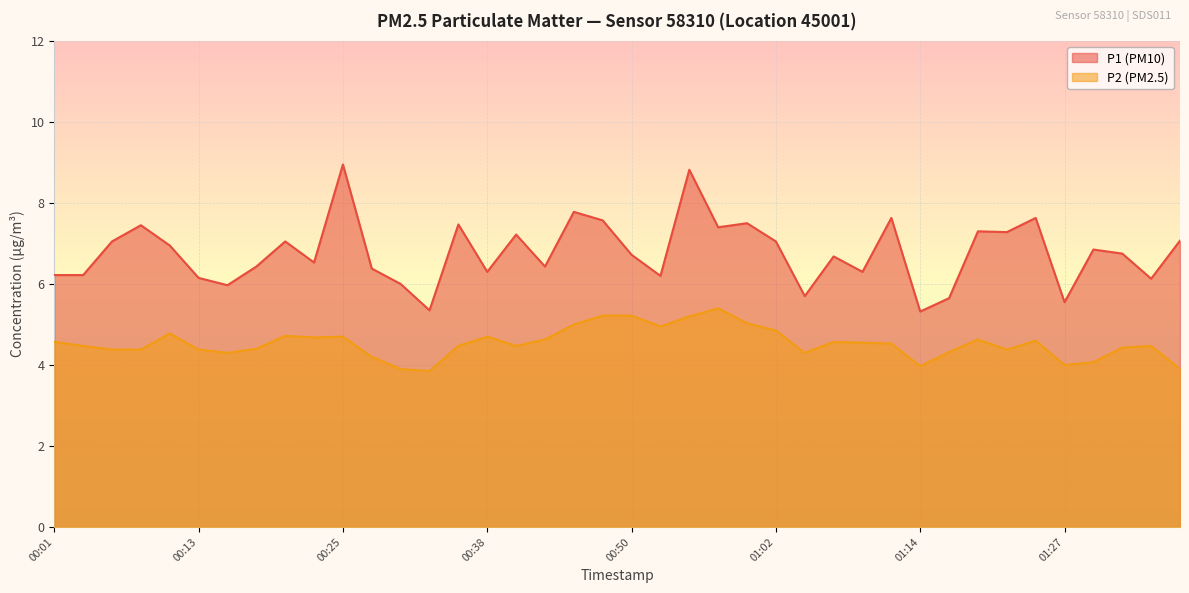

Which series has the largest range (max minus min)?

P1 (PM10)